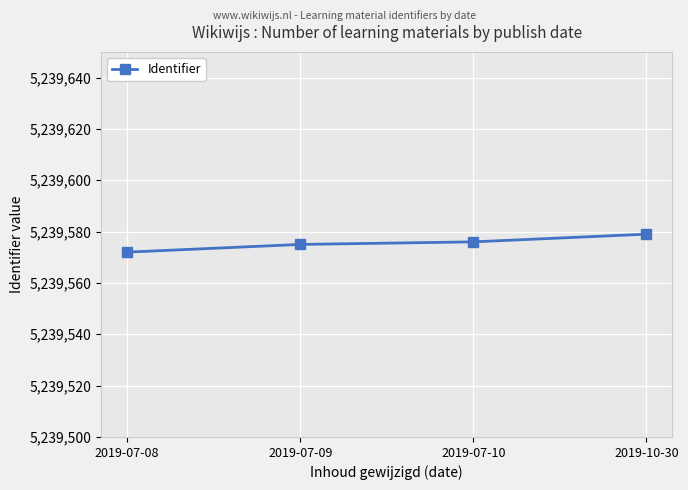

True or false: the data shows 5239579 at 2019-10-30.

True